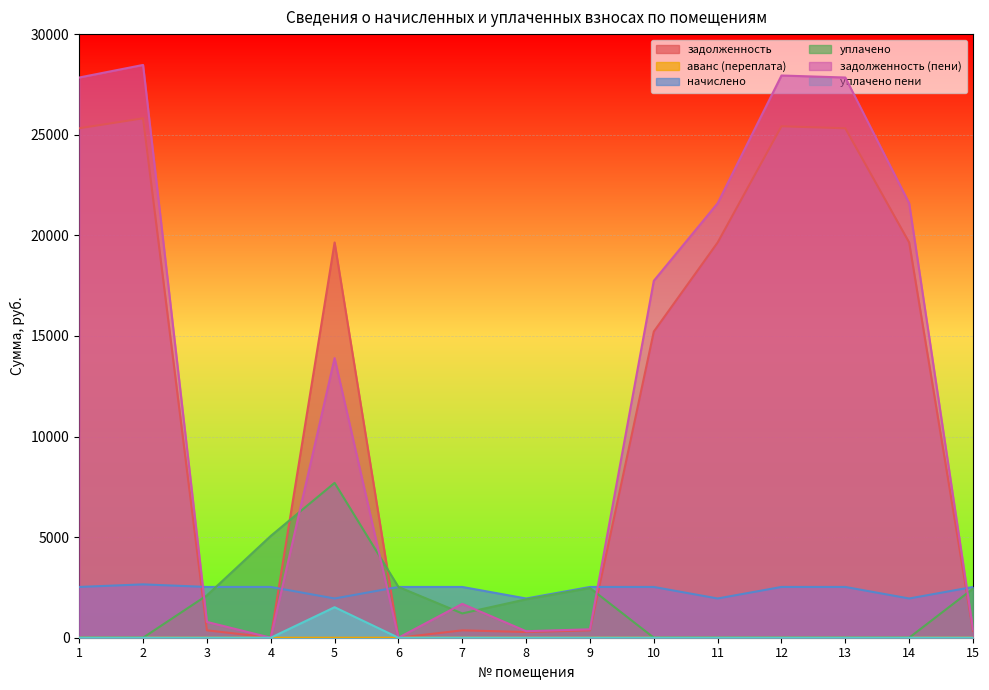

Is the value of аванс (переплата) at 4 greater than the value of задолженность (пени) at 10?

No